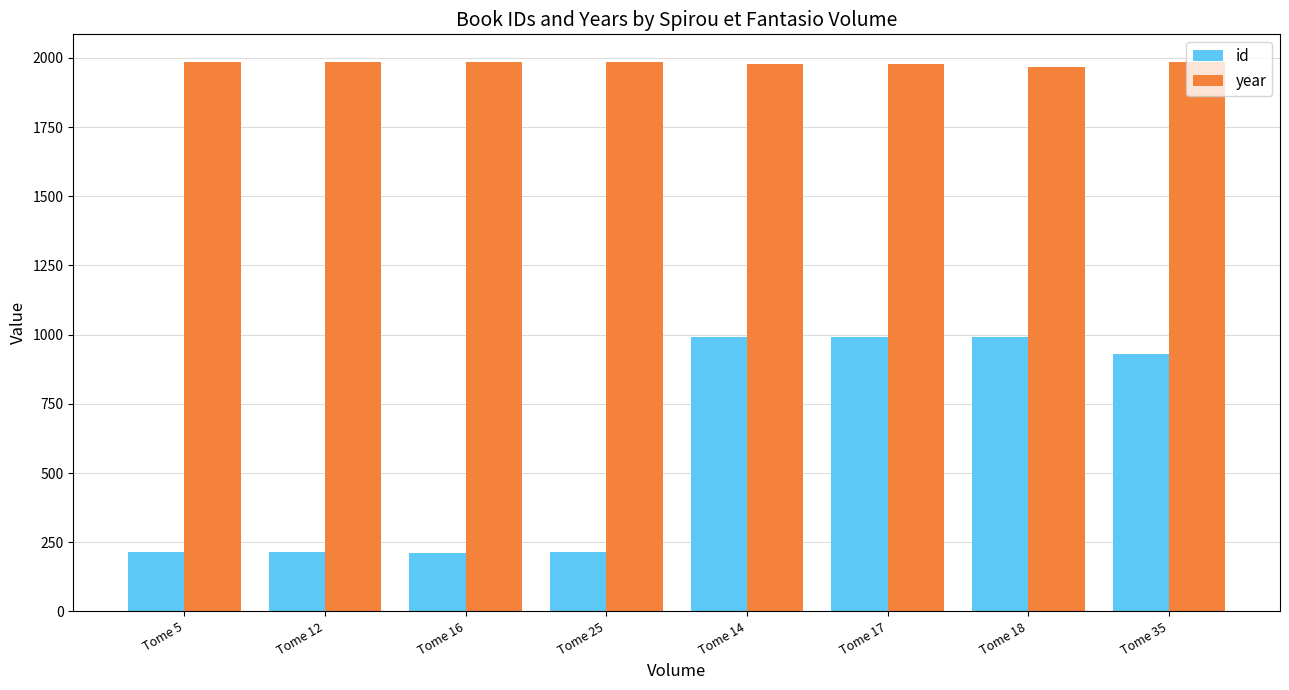

What is the label of the 2nd bar from the right?

Tome 18